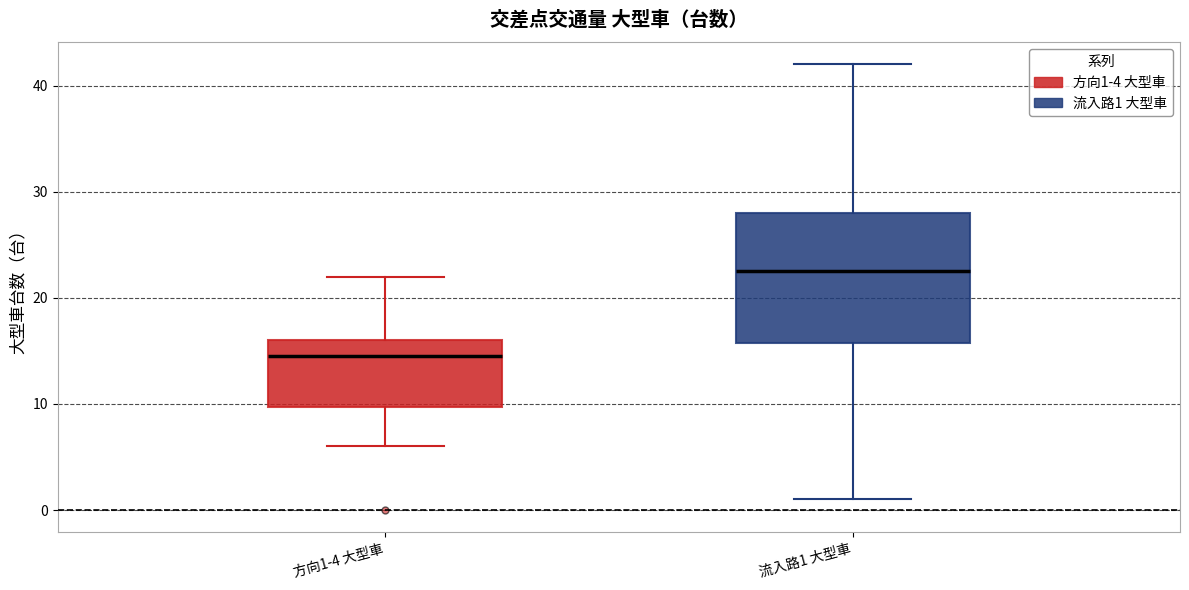

Where does the lower whisker of the box for 流入路1 大型車 end on the y-axis? The values are not printed on the chart, so give them approximately, as read against the axis.

1